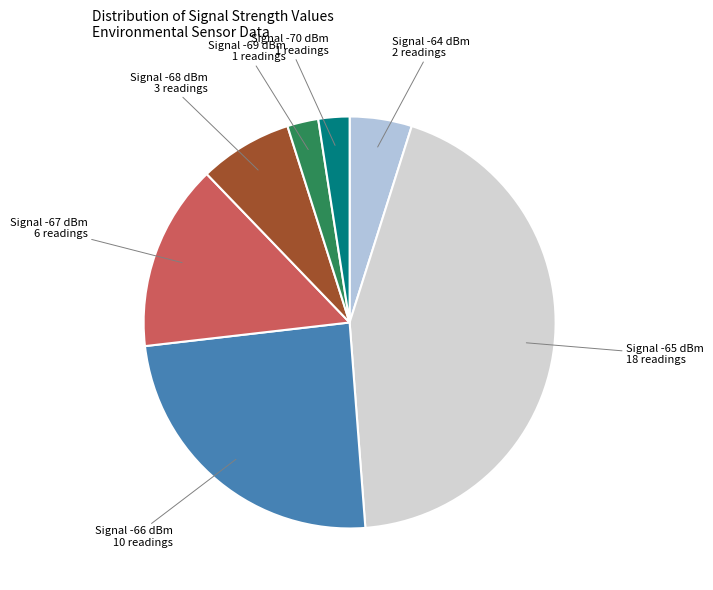

Which category has the biggest portion of the pie?

Signal -65 dBm